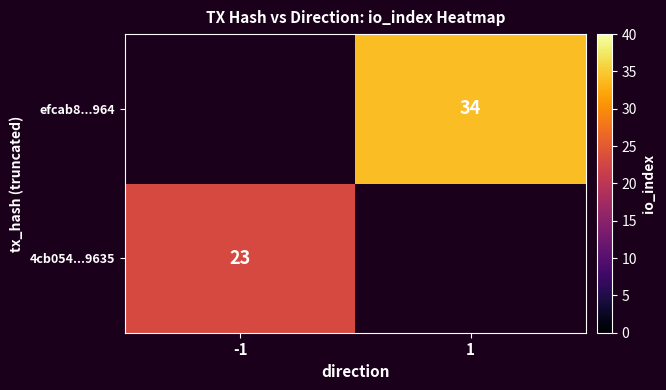

Is it true that 4cb054...9635 equals 23 at -1?

True